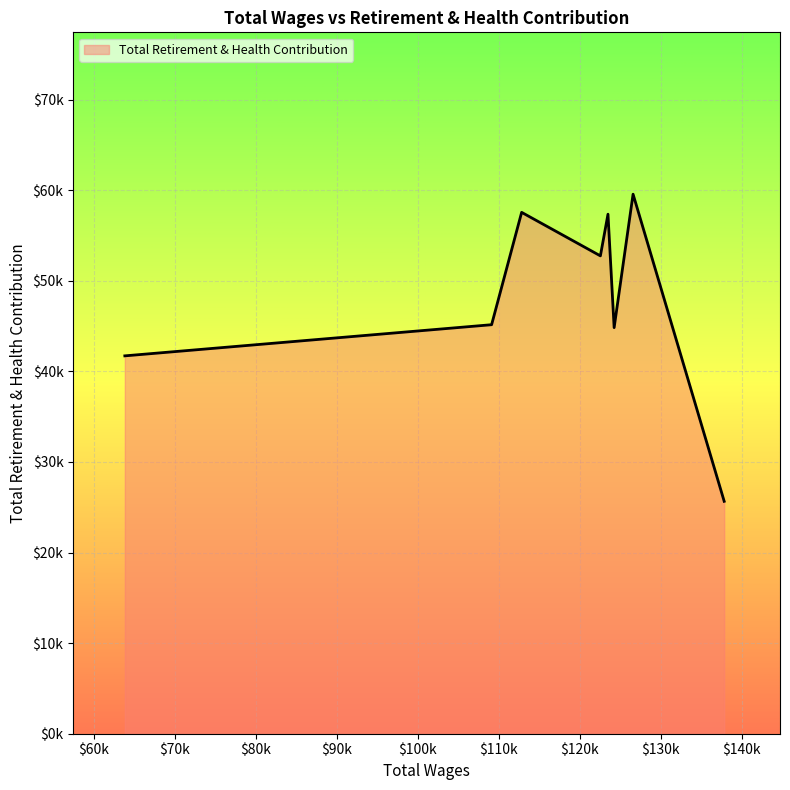

Does the chart display data point markers on the line(s)?

No